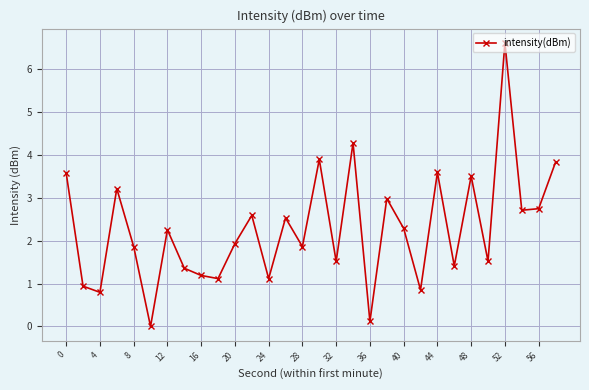

What is the maximum value shown in the chart?

6.6